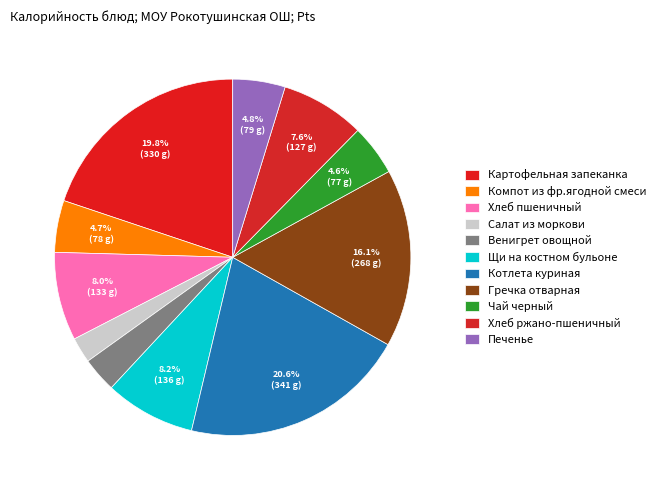

To the nearest percent, what percentage of the pie is Хлеб ржано-пшеничный?

8%